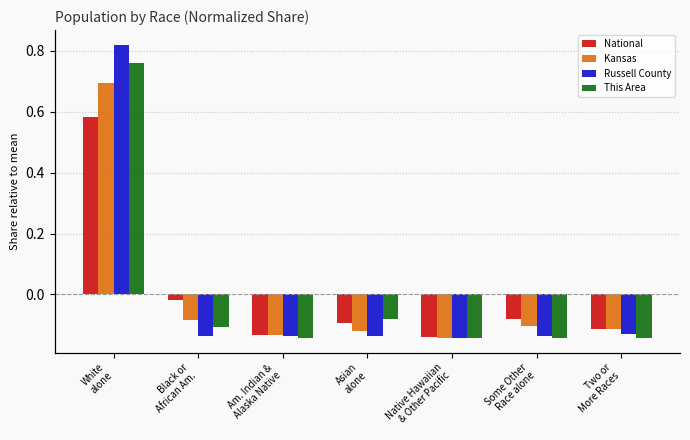

Reading left to right, extract all data points from this chart.

National: White
alone=0.6	Black or
African Am.=-0.0	Am. Indian &
Alaska Native=-0.1	Asian
alone=-0.1	Native Hawaiian
& Other Pacific=-0.1	Some Other
Race alone=-0.1	Two or
More Races=-0.1
Kansas: White
alone=0.7	Black or
African Am.=-0.1	Am. Indian &
Alaska Native=-0.1	Asian
alone=-0.1	Native Hawaiian
& Other Pacific=-0.1	Some Other
Race alone=-0.1	Two or
More Races=-0.1
Russell County: White
alone=0.8	Black or
African Am.=-0.1	Am. Indian &
Alaska Native=-0.1	Asian
alone=-0.1	Native Hawaiian
& Other Pacific=-0.1	Some Other
Race alone=-0.1	Two or
More Races=-0.1
This Area: White
alone=0.8	Black or
African Am.=-0.1	Am. Indian &
Alaska Native=-0.1	Asian
alone=-0.1	Native Hawaiian
& Other Pacific=-0.1	Some Other
Race alone=-0.1	Two or
More Races=-0.1